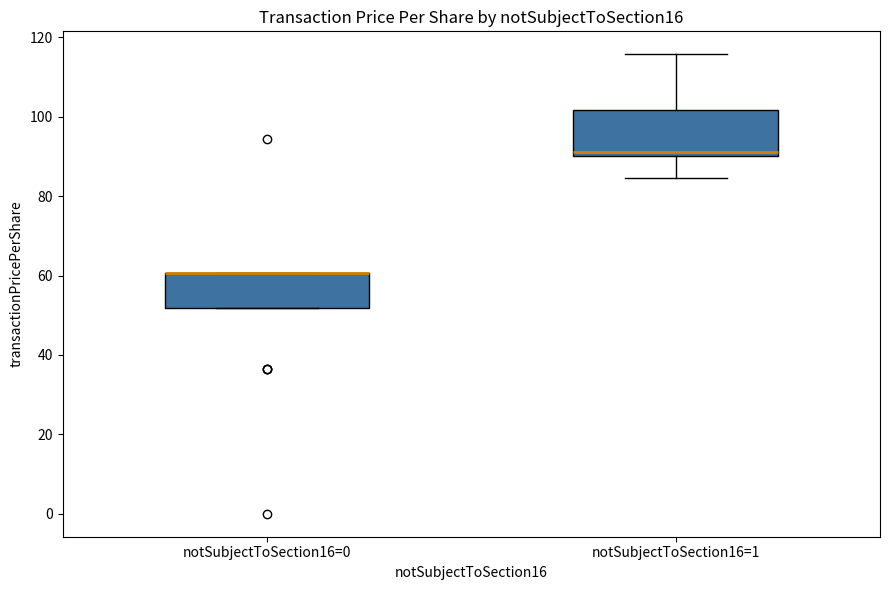

Reading left to right, transcribe this box plot: for each box, give where its median line is, the range the box spans, and where its two whiskers end, as read against the y-axis. The values are not printed on the chart, so give them approximately, as read against the axis.

notSubjectToSection16=0: median 60 (drawn on the box's upper edge), box 52 to 60, whiskers 52 to 60
notSubjectToSection16=1: median 92, box 90 to 102, whiskers 84 to 116